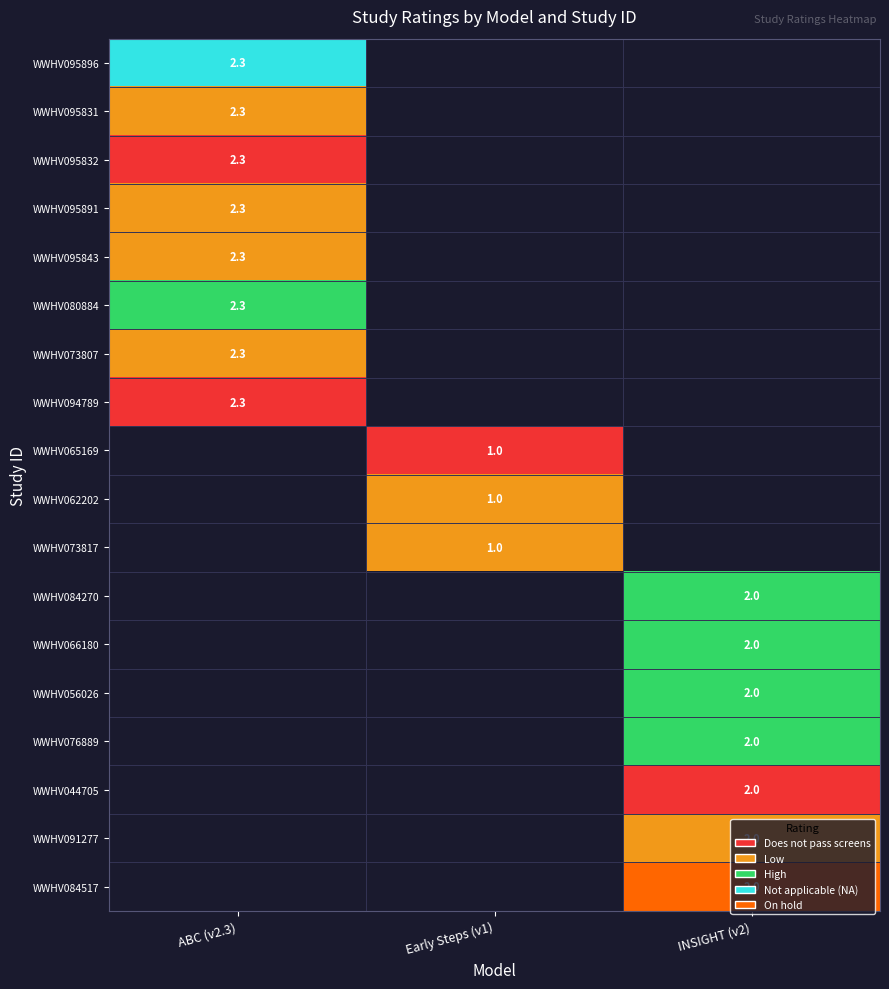

True or false: WWHV084270 has a value of 2.0 at INSIGHT (v2).

True